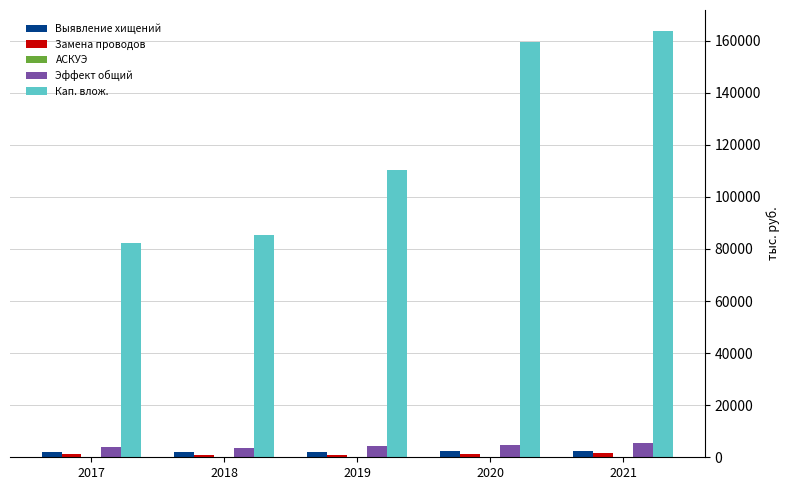

What is the greatest value displayed?

163571.0